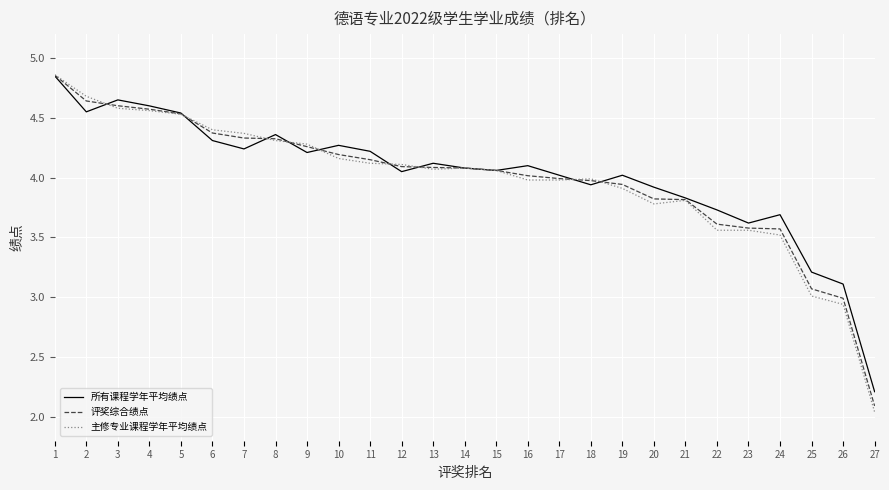

What are all the series names shown in the legend?

所有课程学年平均绩点, 评奖综合绩点, 主修专业课程学年平均绩点